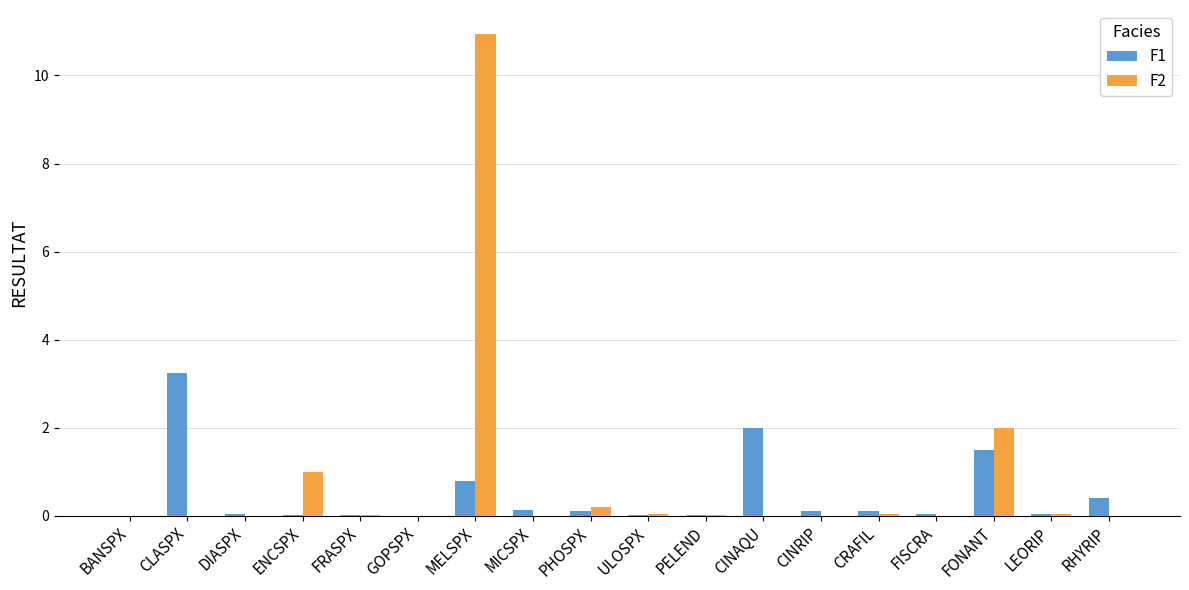

What is the total value across all series at CINAQU?

2.0